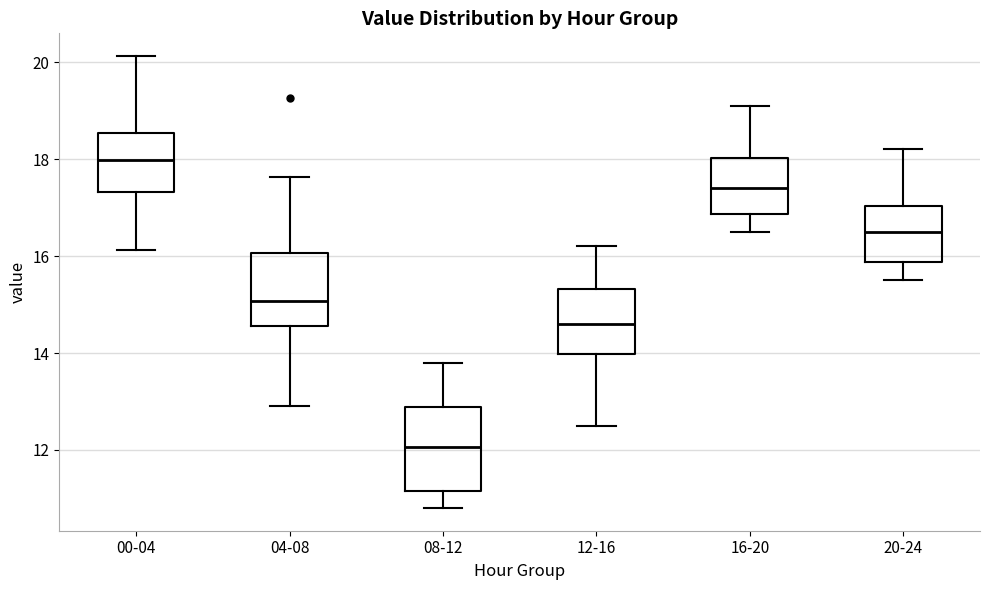

Reading left to right, read every box against the y-axis: the position of its median line, the range the box covers, and the ends of its whiskers. The values are not printed on the chart, so give them approximately, as read against the axis.

00-04: median 18.0, box 17.4 to 18.6, whiskers 16.2 to 20.2
04-08: median 15.0, box 14.6 to 16.0, whiskers 13.0 to 17.6
08-12: median 12.0, box 11.2 to 12.8, whiskers 10.8 to 13.8
12-16: median 14.6, box 14.0 to 15.4, whiskers 12.6 to 16.2
16-20: median 17.4, box 16.8 to 18.0, whiskers 16.6 to 19.2
20-24: median 16.6, box 15.8 to 17.0, whiskers 15.6 to 18.2